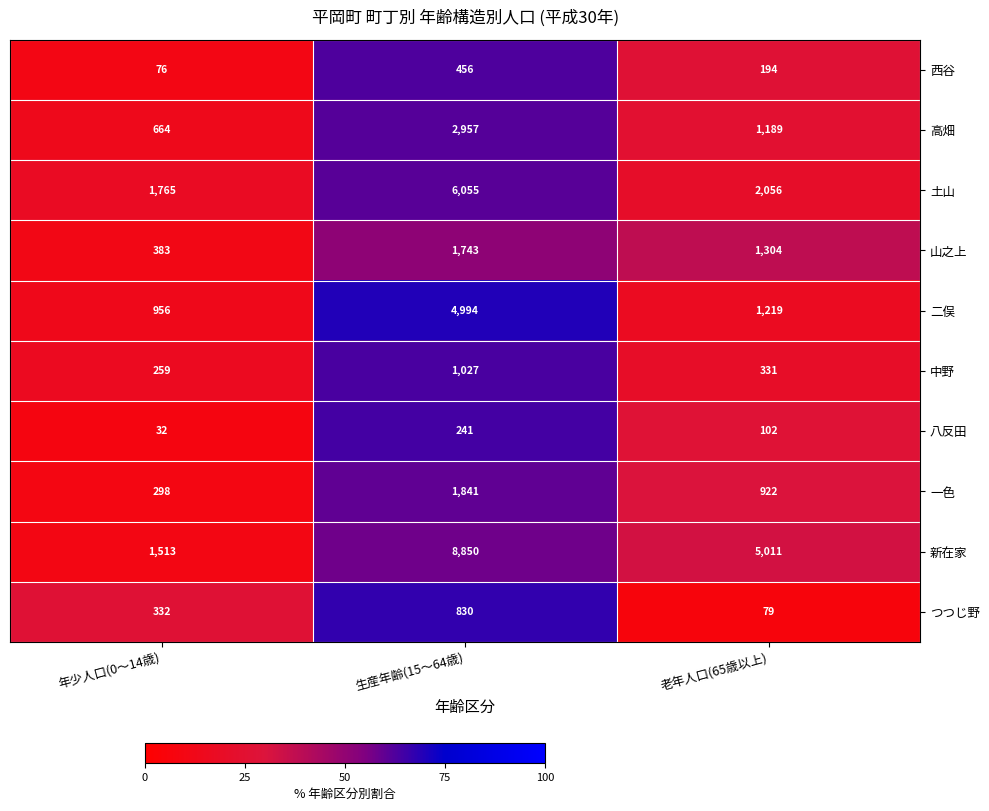

At which category is the sum across all series the highest?

生産年齢(15～64歳)